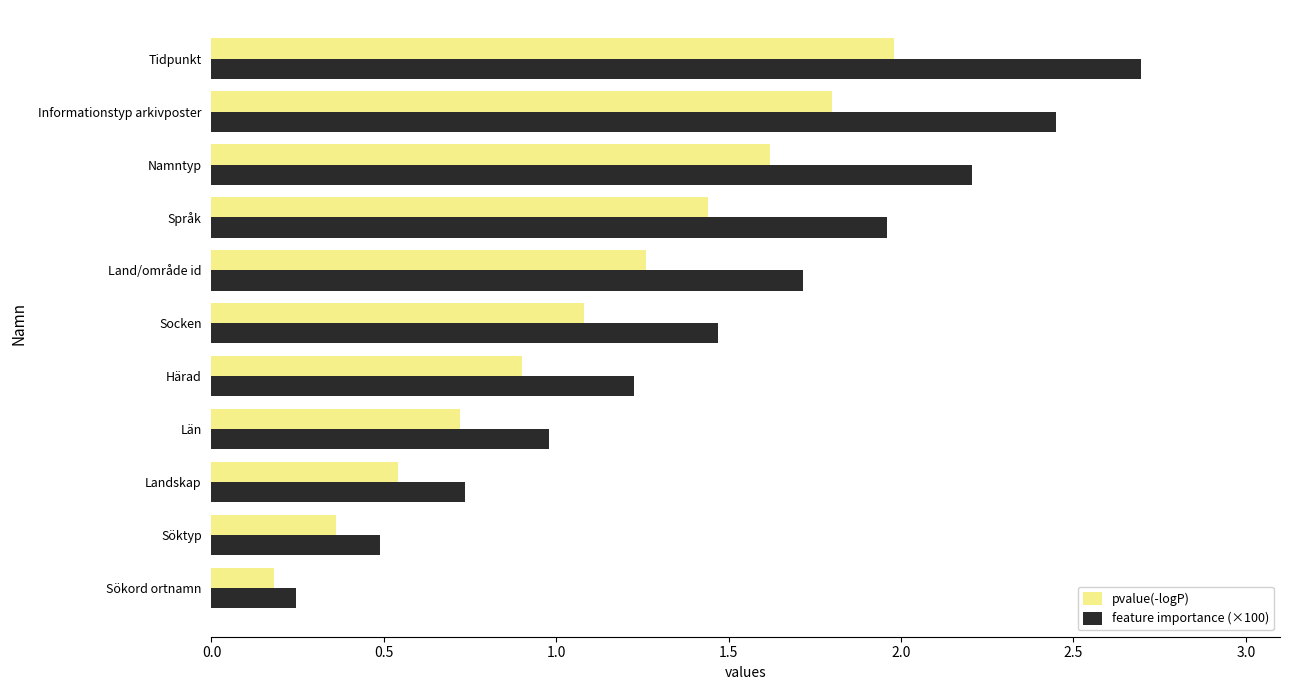

Is it true that feature importance (×100) equals 1.7 at Land/område id?

True